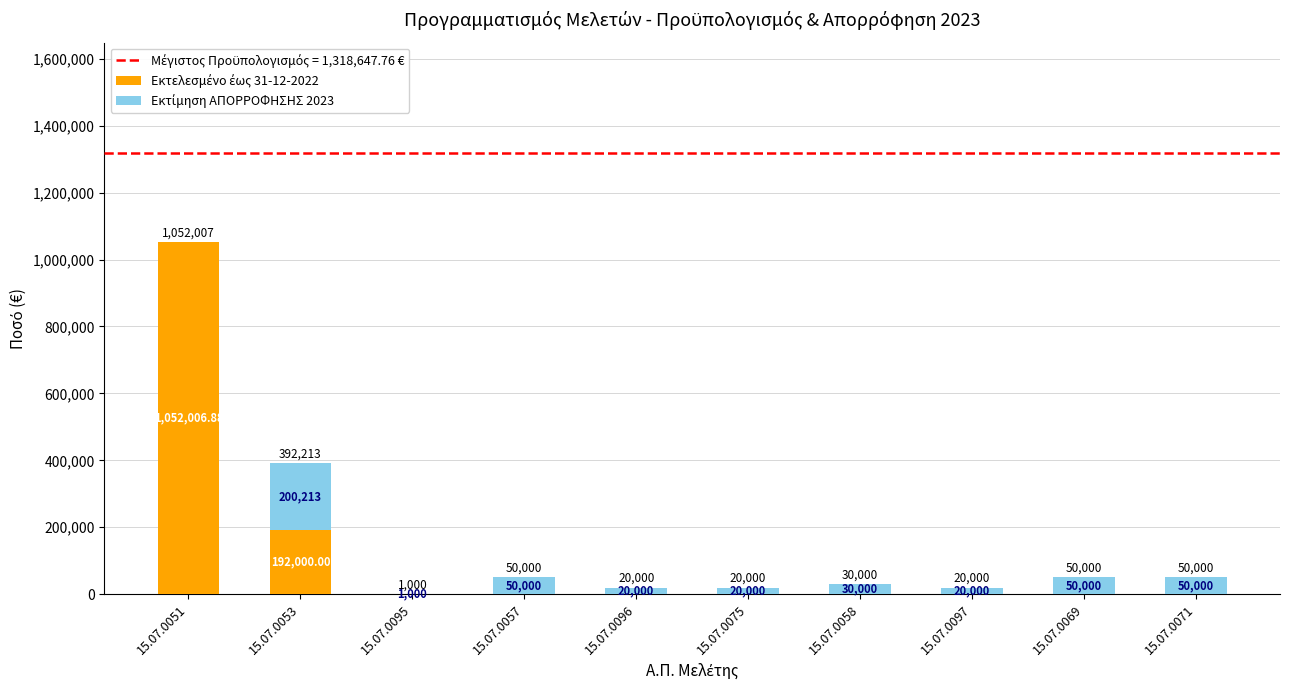

What is the total value across all series at 15.07.0075?

20000.0